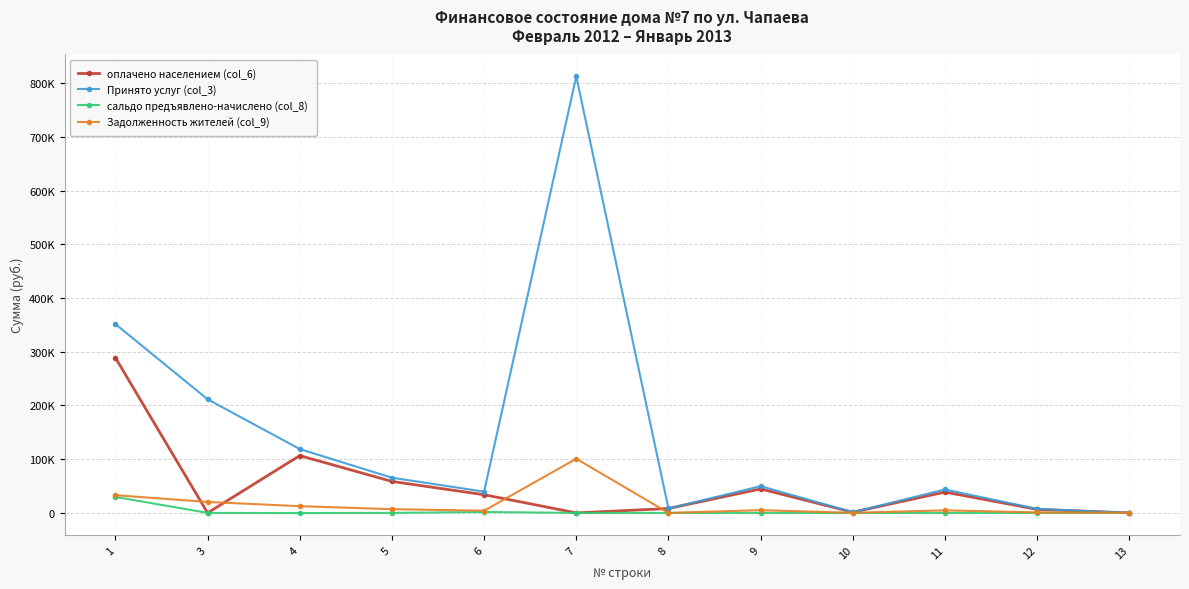

Rank the series by their maximum value, from lowest to highest.

сальдо предъявлено-начислено (col_8), Задолженность жителей (col_9), оплачено населением (col_6), Принято услуг (col_3)